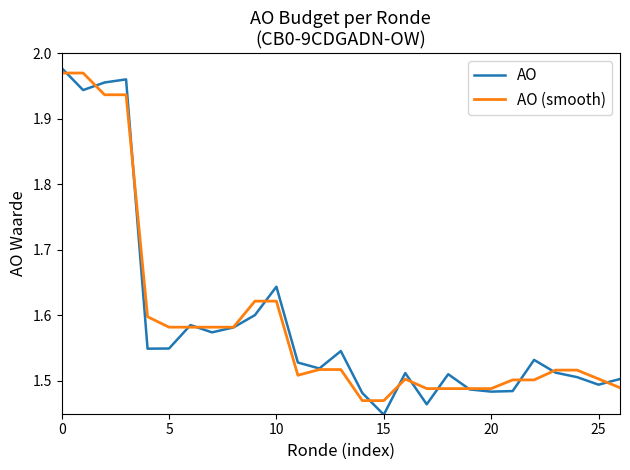

Where is the first local minimum for AO (smooth)?

11